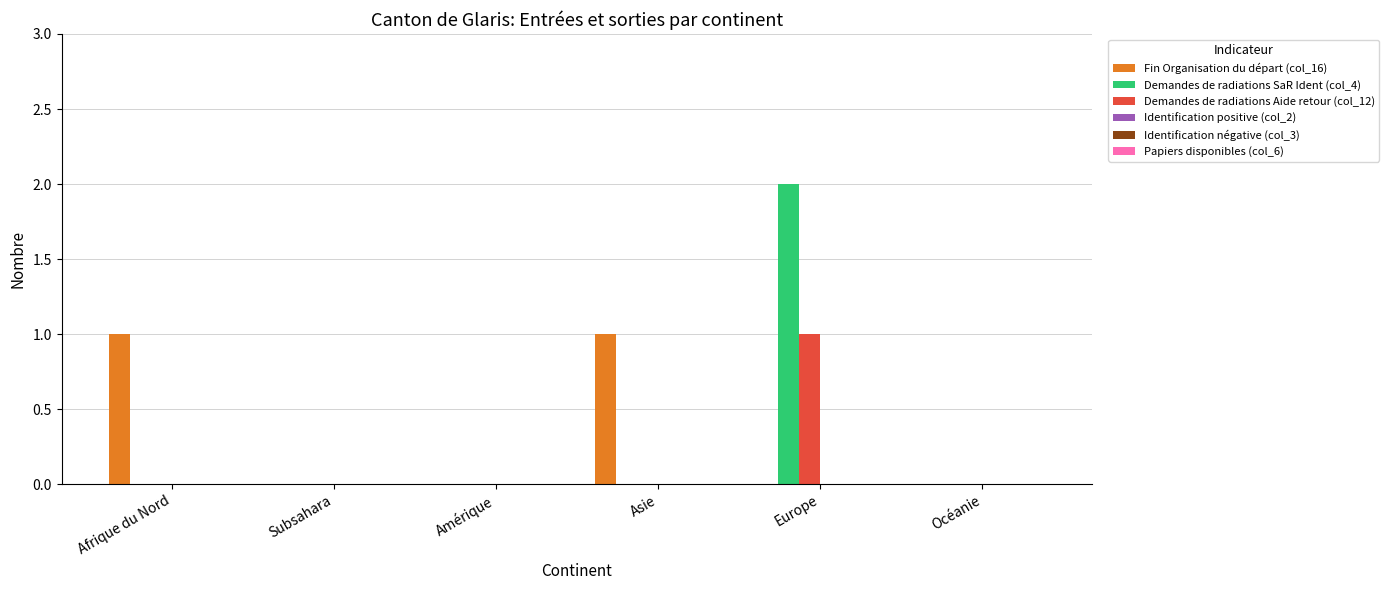

Which series changed the most between Amérique and Europe?

Demandes de radiations SaR Ident (col_4)